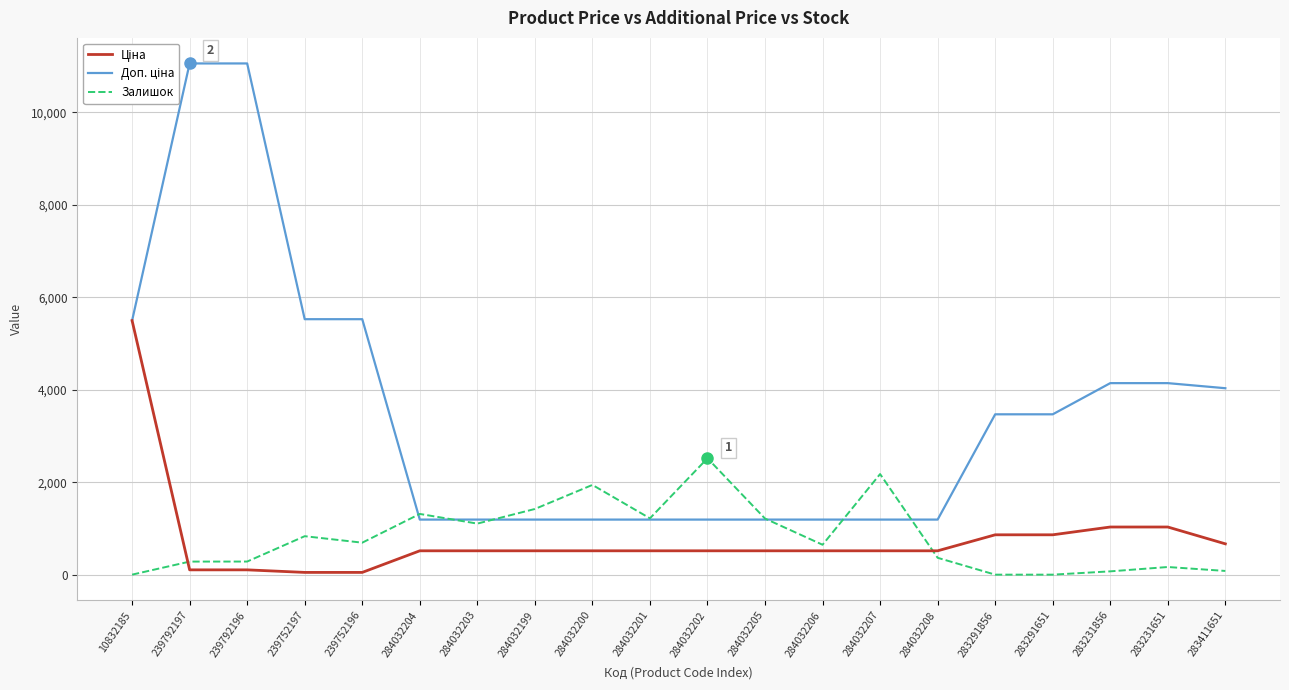

What is the spread (max minus min) of values at 284032205?

696.8